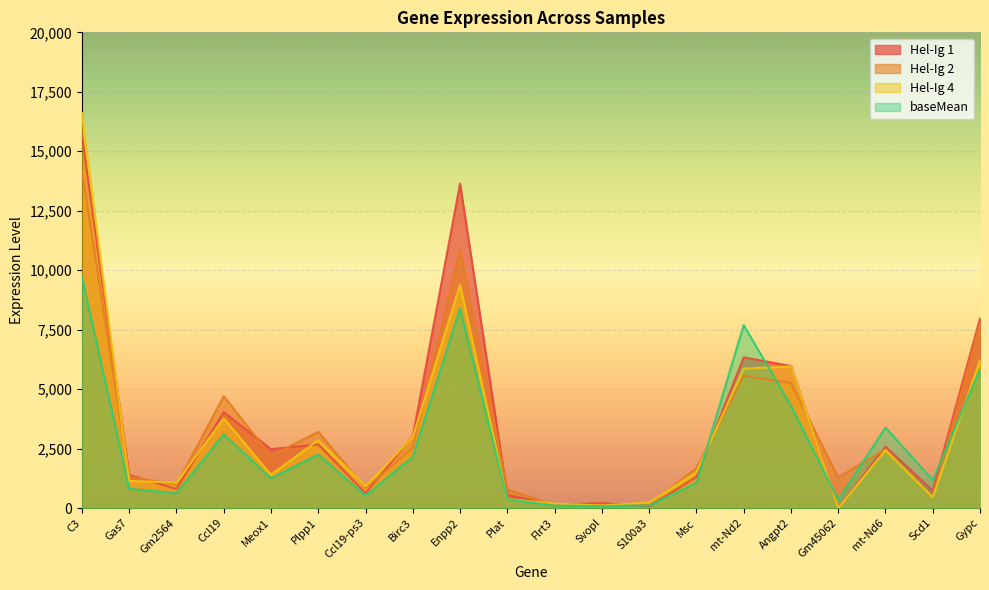

How many positive values does the Hel-Ig 4 series have?

19